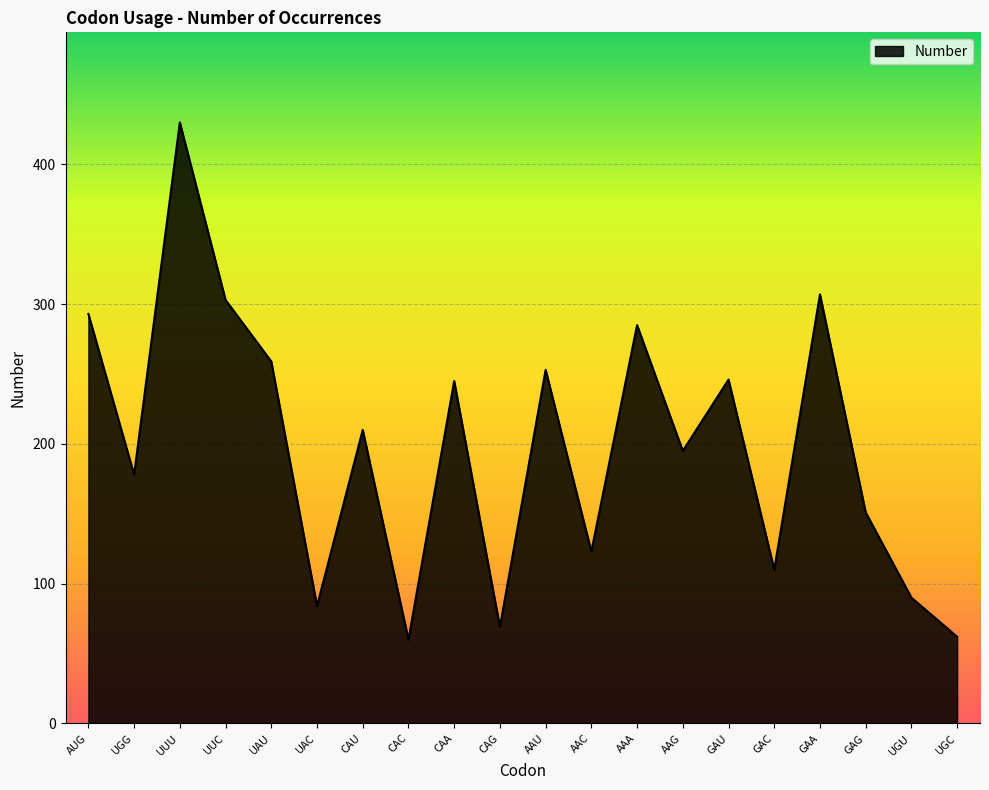

Is it true that the value at UAU is 461?

False